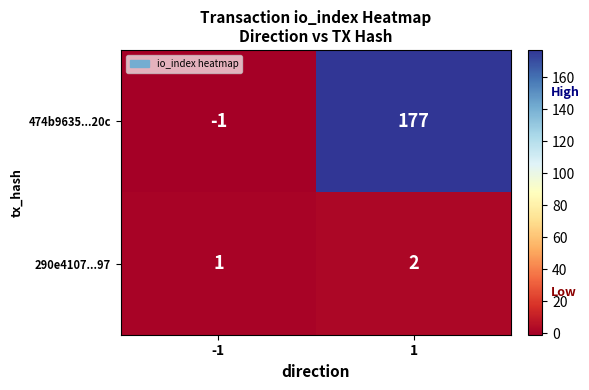

The value of 290e4107...97 at -1 is 1. True or false?

True